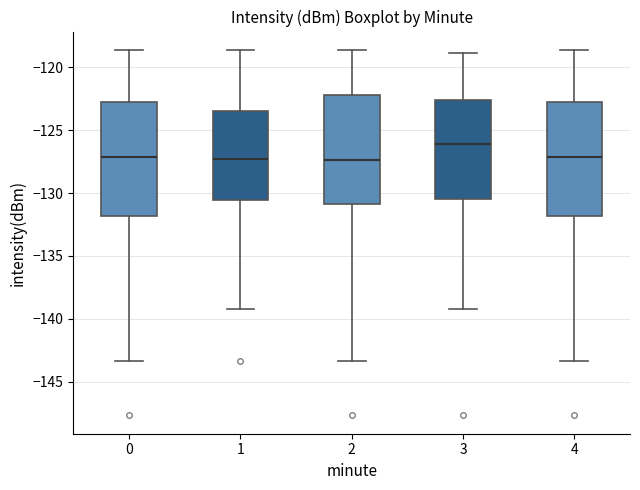

Where does the lower whisker of the box at x = 3 end on the y-axis? The values are not printed on the chart, so give them approximately, as read against the axis.

-139.0